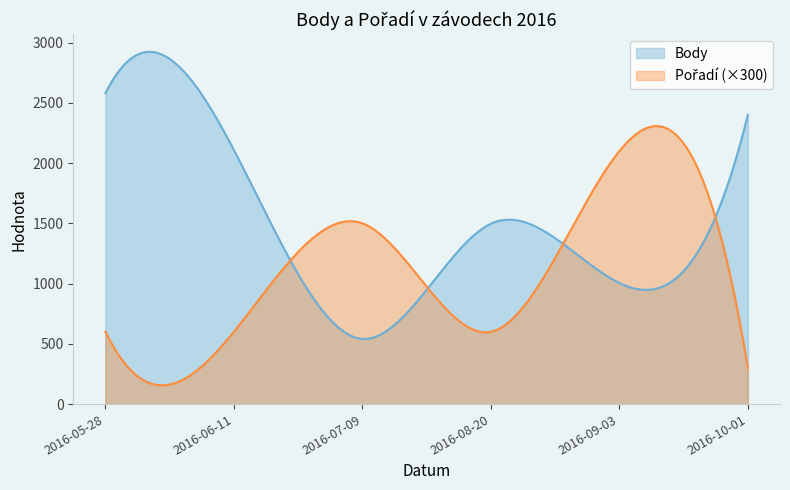

Where is Pořadí nearest to the value 4?

2016-07-09